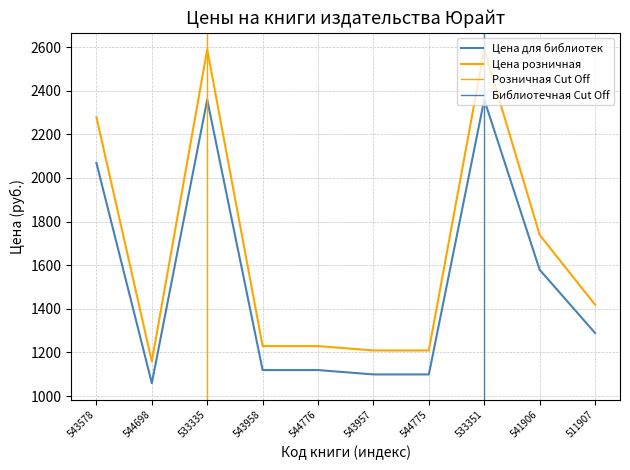

Which label corresponds to the smallest value in the chart?

544698